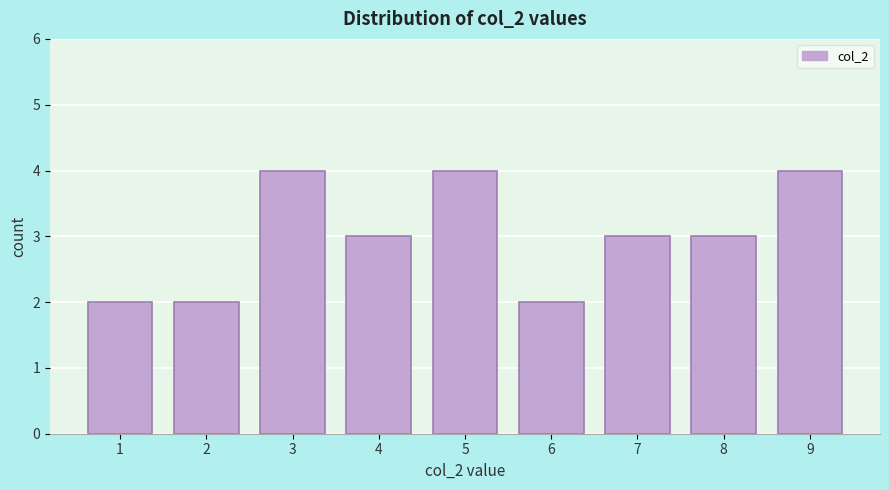

Reading left to right, extract all data points from this chart.

1=2	2=2	3=4	4=3	5=4	6=2	7=3	8=3	9=4